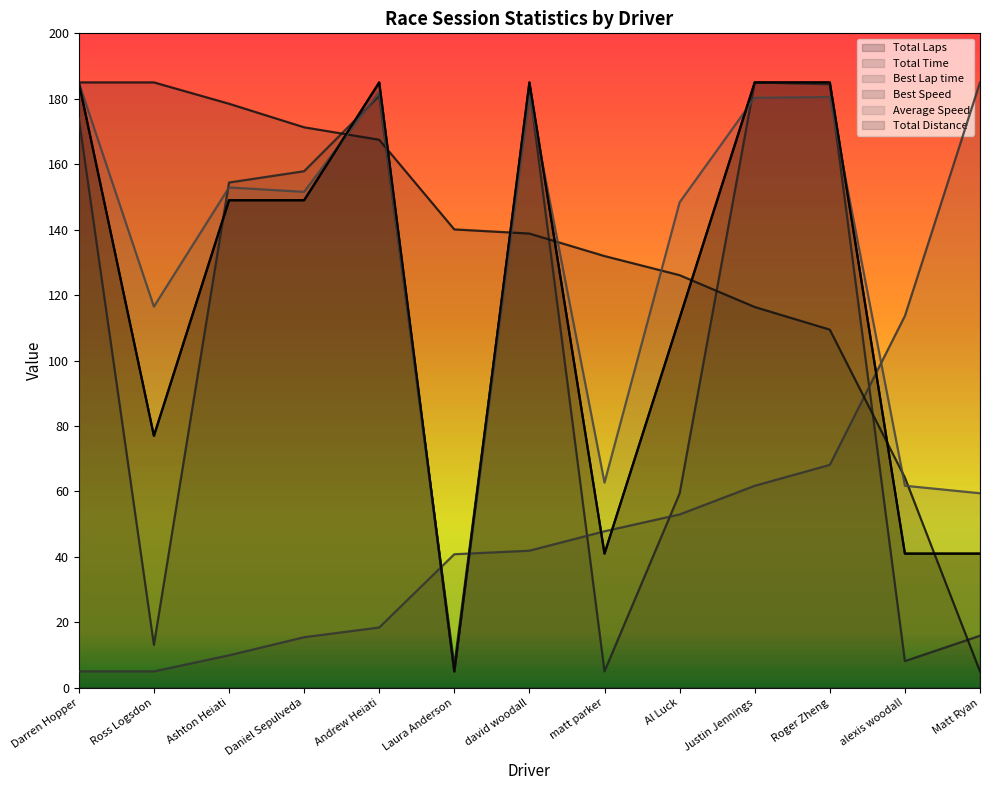

At Al Luck, list the series in order from smallest to largest.

Best Lap time, Total Time, Total Laps, Total Distance, Best Speed, Average Speed